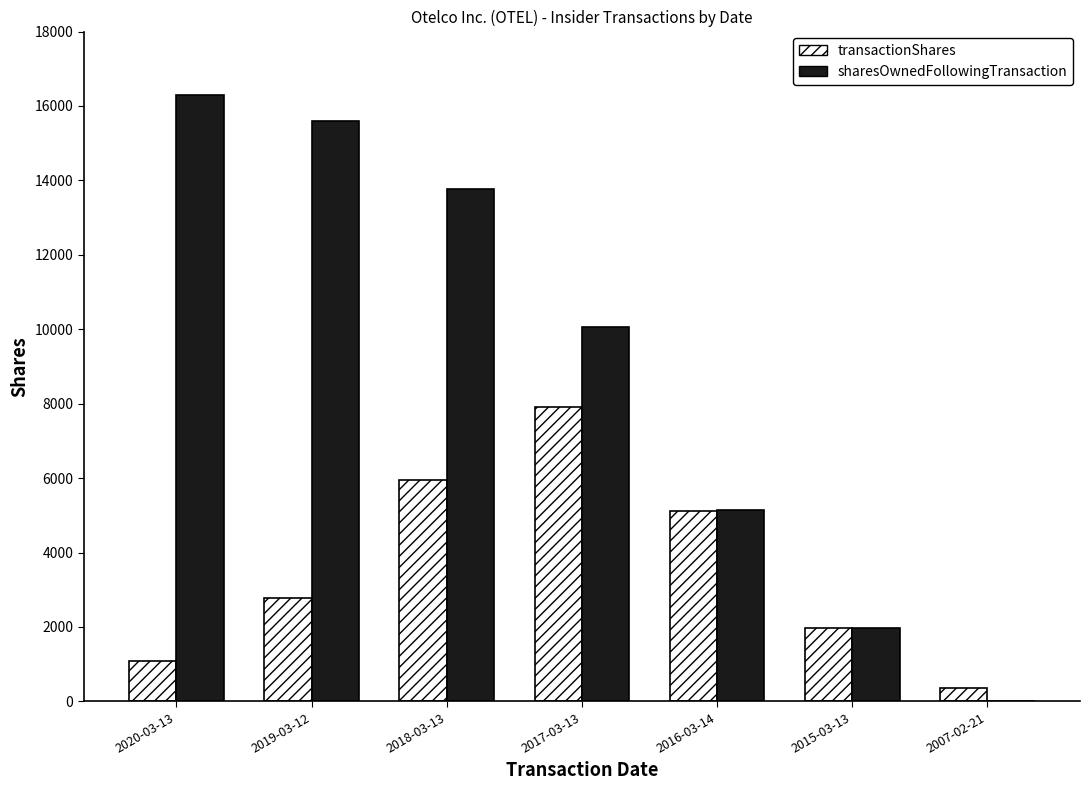

What is the sum of all sharesOwnedFollowingTransaction values?

62846